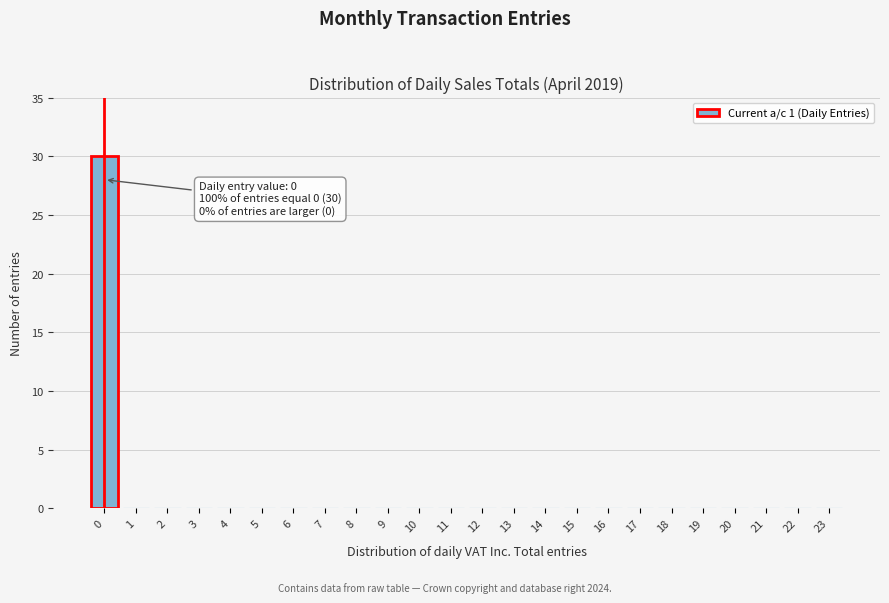

Reading left to right, transcribe all the data shown in this chart.

0=30	1=0	2=0	3=0	4=0	5=0	6=0	7=0	8=0	9=0	10=0	11=0	12=0	13=0	14=0	15=0	16=0	17=0	18=0	19=0	20=0	21=0	22=0	23=0